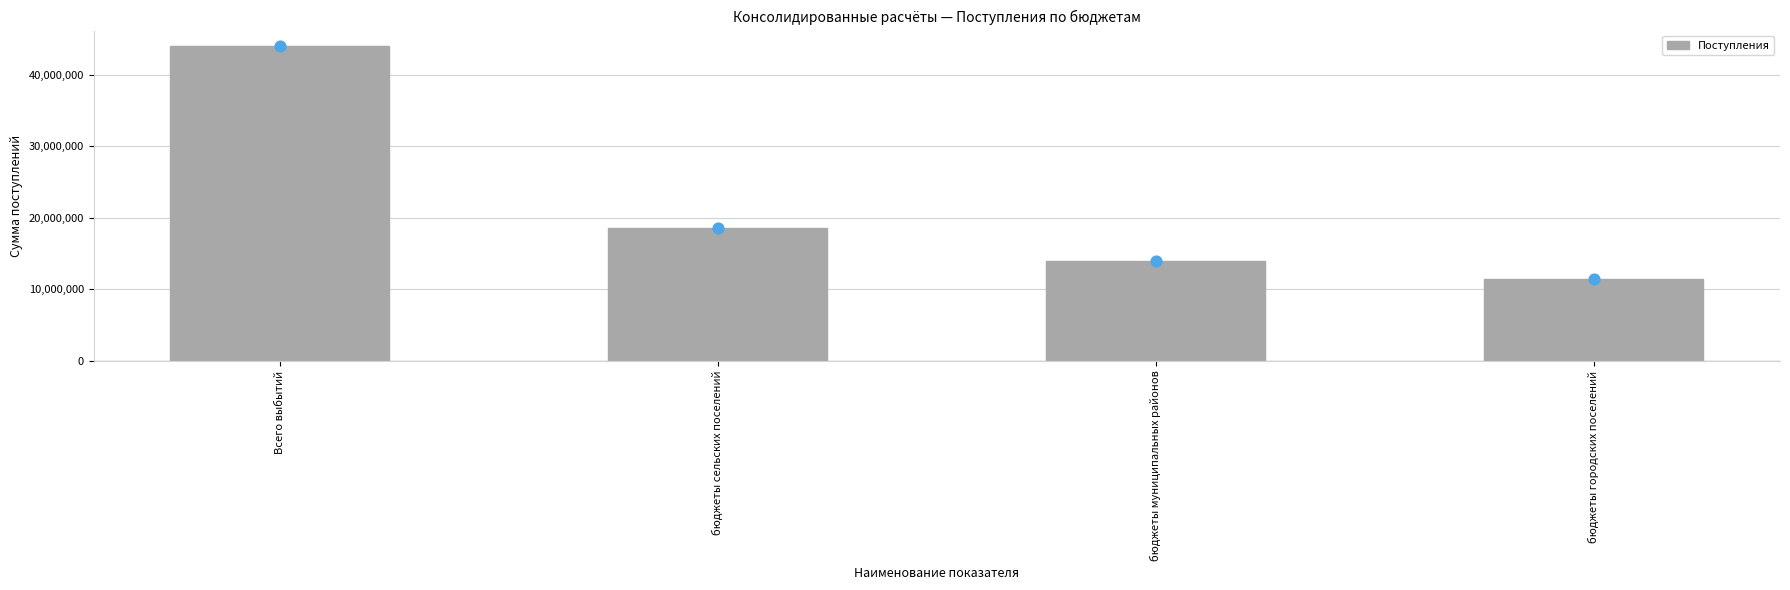

Between Всего выбытий and бюджеты городских поселений, which is larger?

Всего выбытий